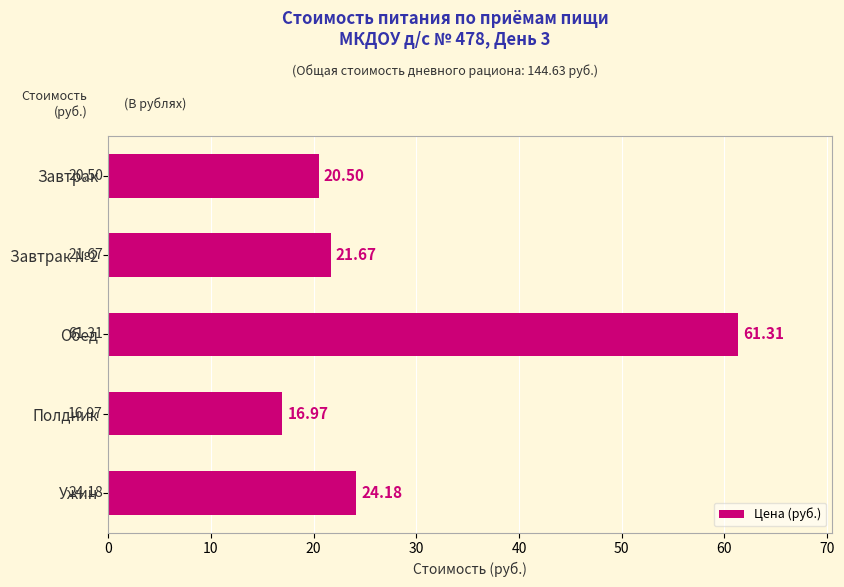

What is the difference between the maximum and second lowest values?

40.8